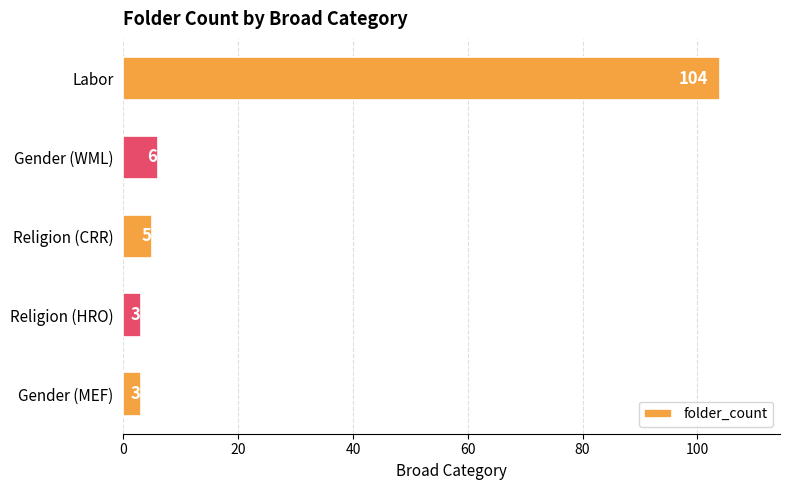

Reading bottom to top, what are all the values shown in this chart?

Gender (MEF)=3	Religion (HRO)=3	Religion (CRR)=5	Gender (WML)=6	Labor=104